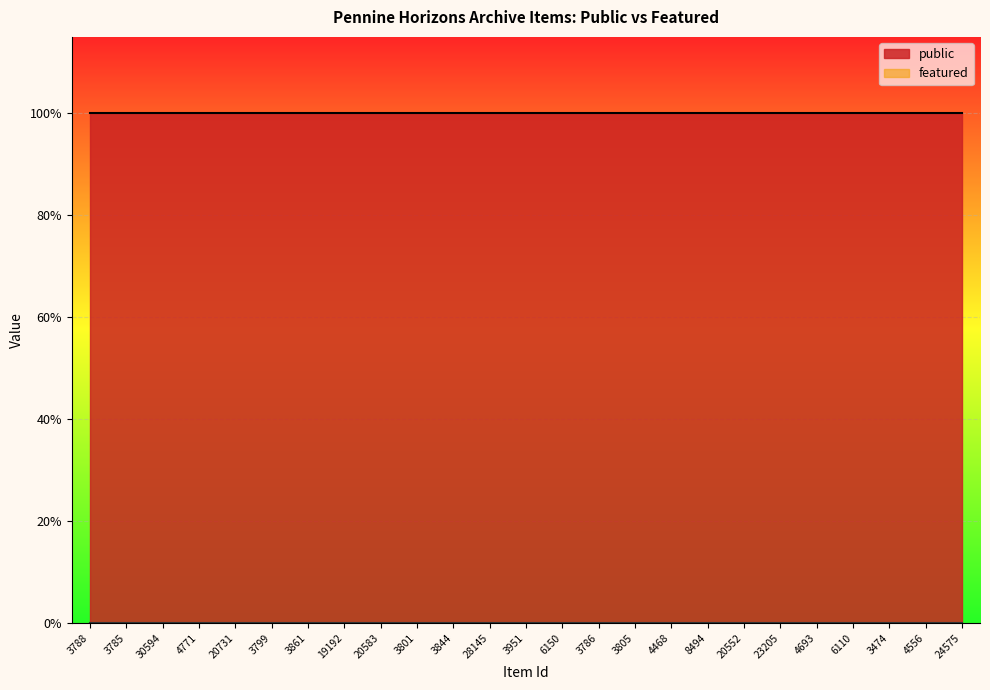

True or false: public and featured intersect in this chart.

False